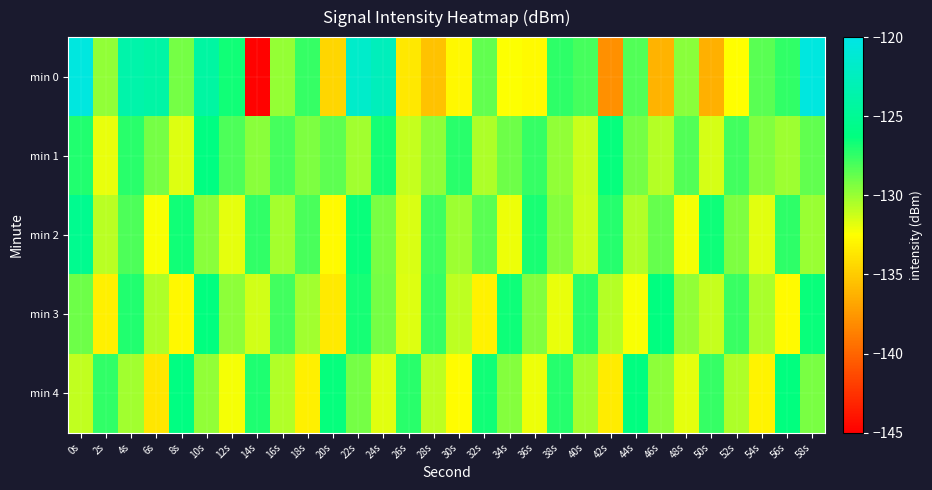

Rank the series at 10s from lowest to highest value.

min 4, min 2, min 3, min 1, min 0